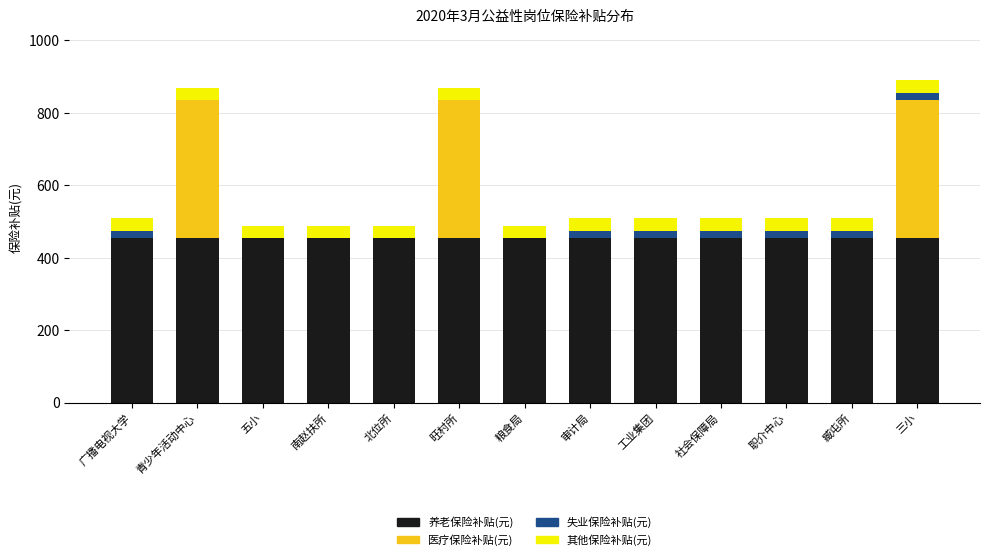

What is the total value across all series at 青少年活动中心?

869.9